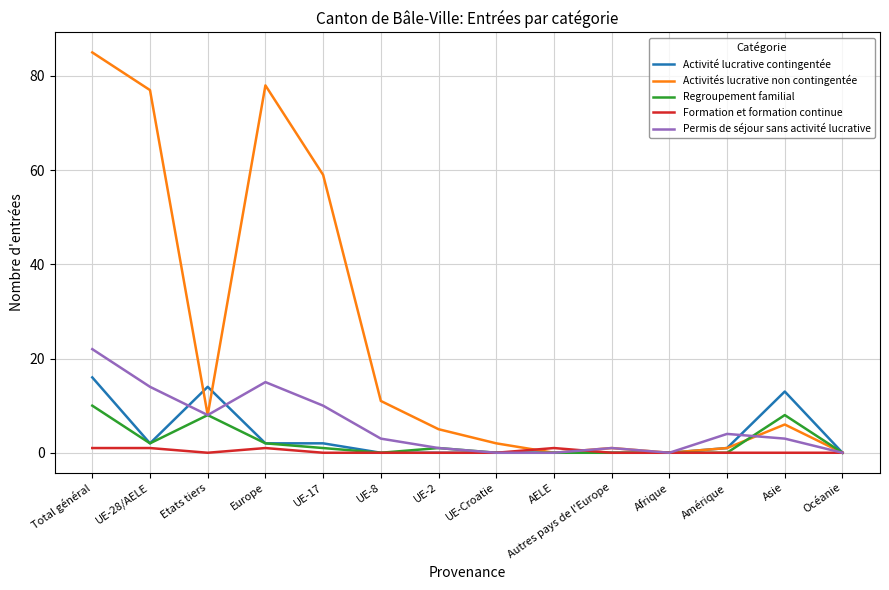

At which category is the sum across all series the highest?

Total général